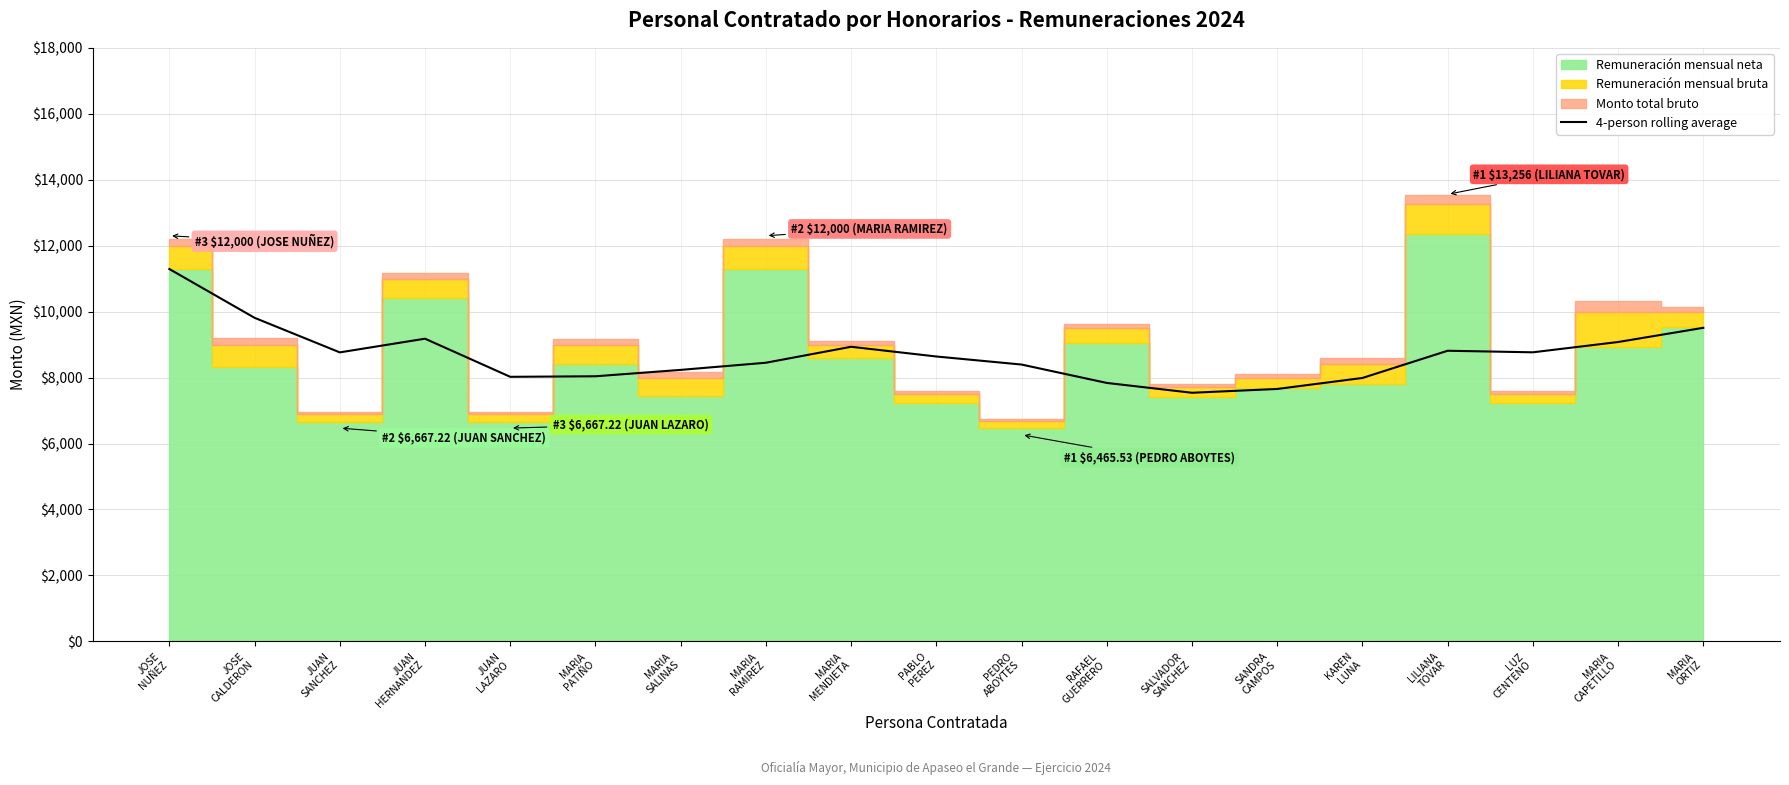

What is the maximum value for 4-person rolling average?

11290.8